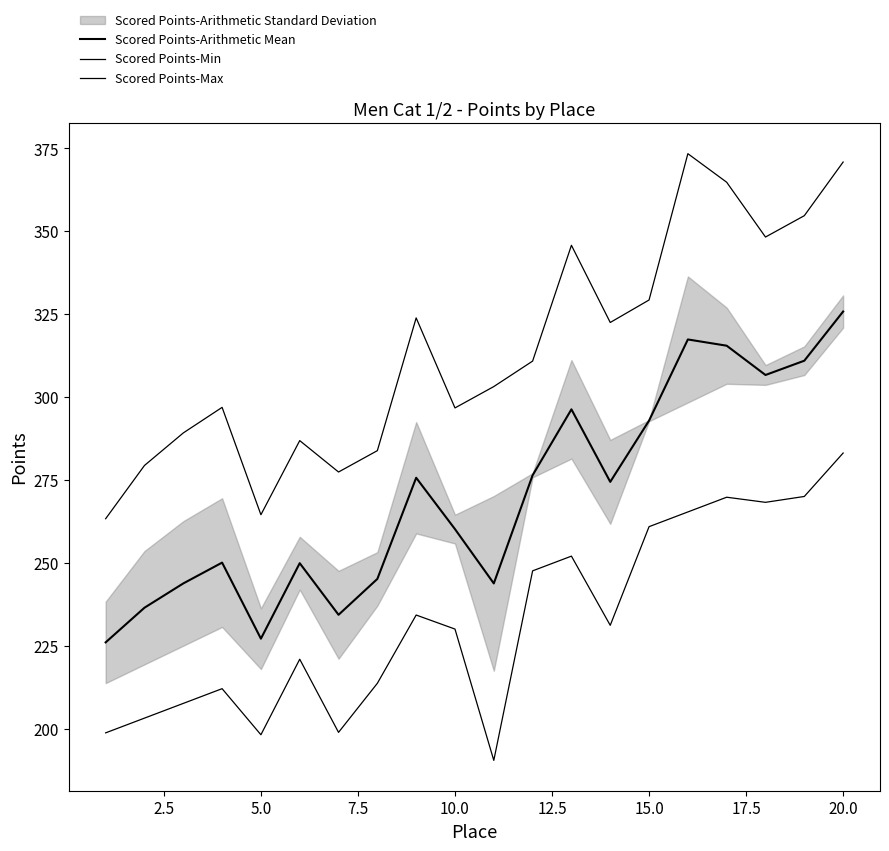

Which series has the largest range (max minus min)?

Scored Points-Max